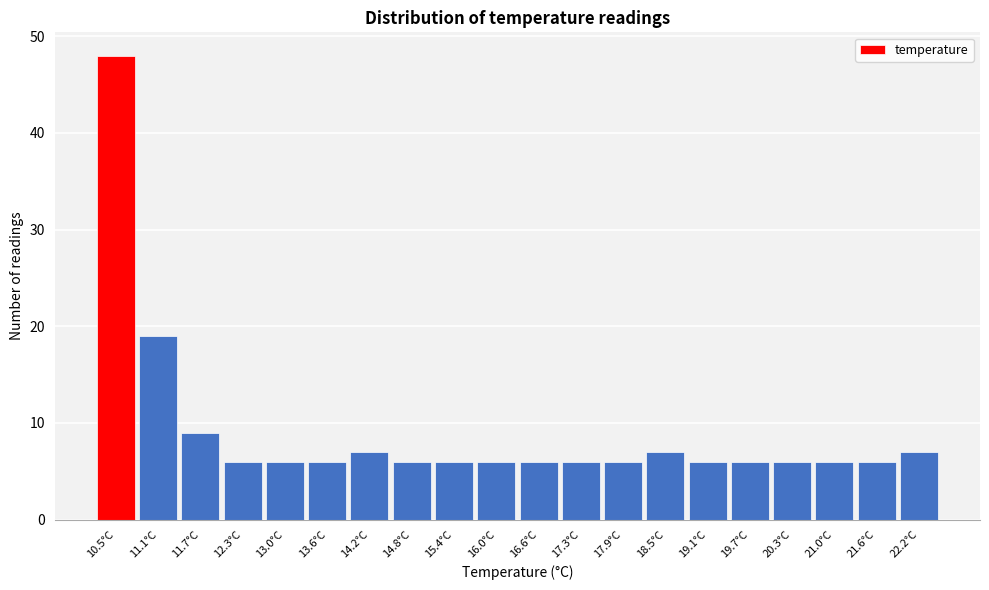

Reading left to right, transcribe all the data shown in this chart.

48	19	9	6	6	6	7	6	6	6	6	6	6	7	6	6	6	6	6	7